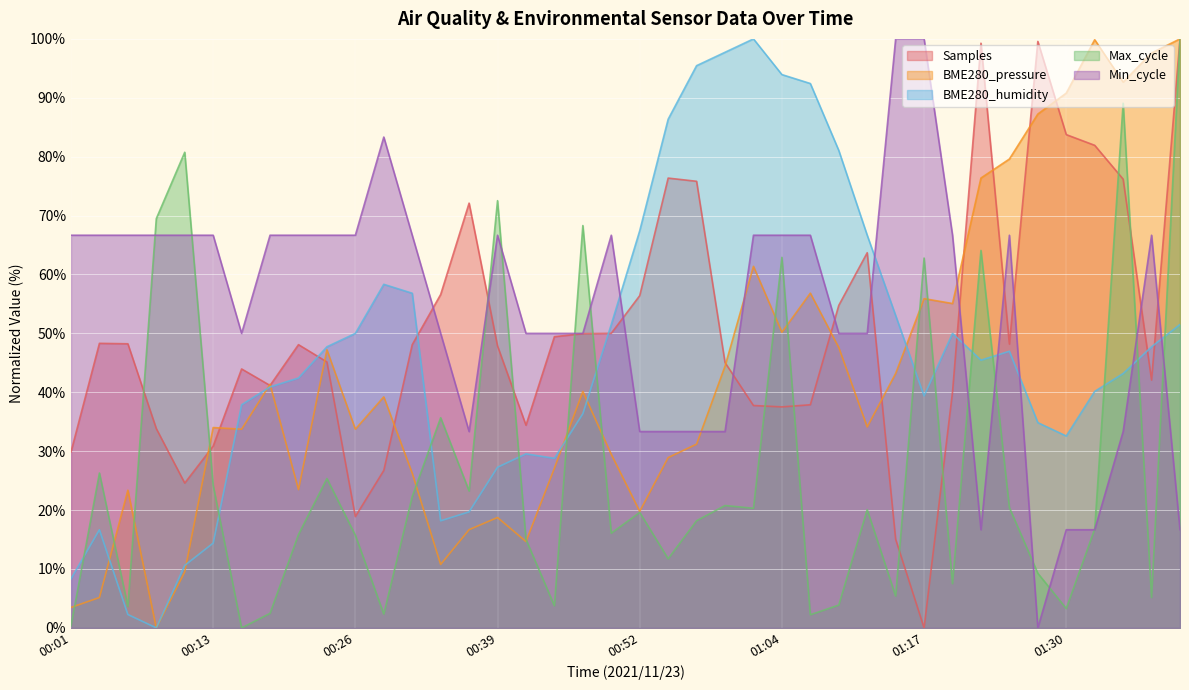

What is the sum of the BME280_pressure values at 00:11 and 01:02?

70.9